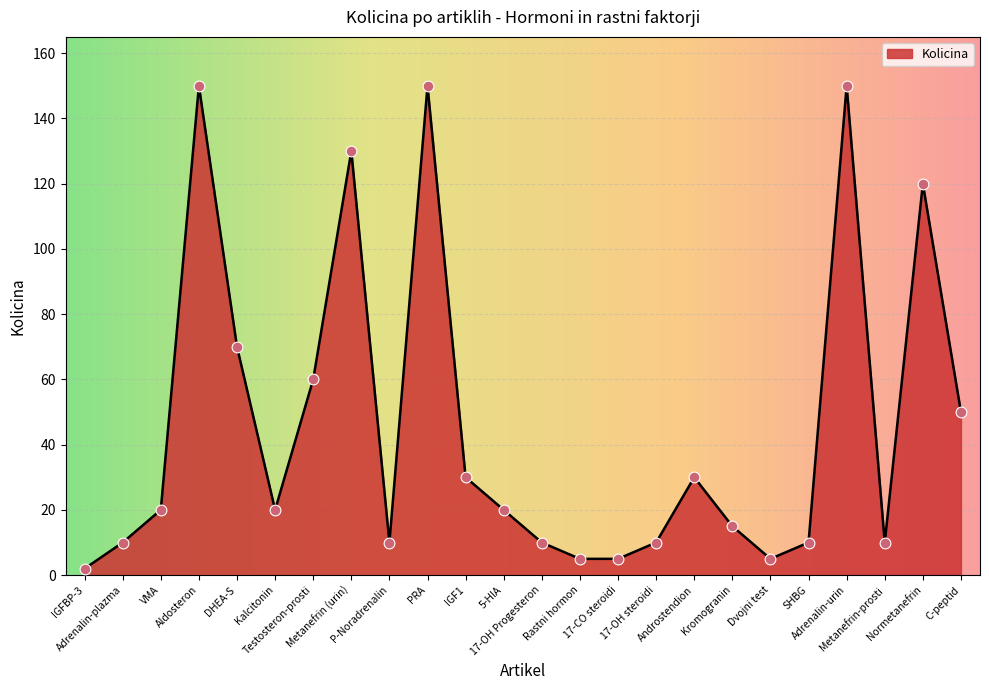

Between Testosteron-prosti and VMA, which is larger?

Testosteron-prosti